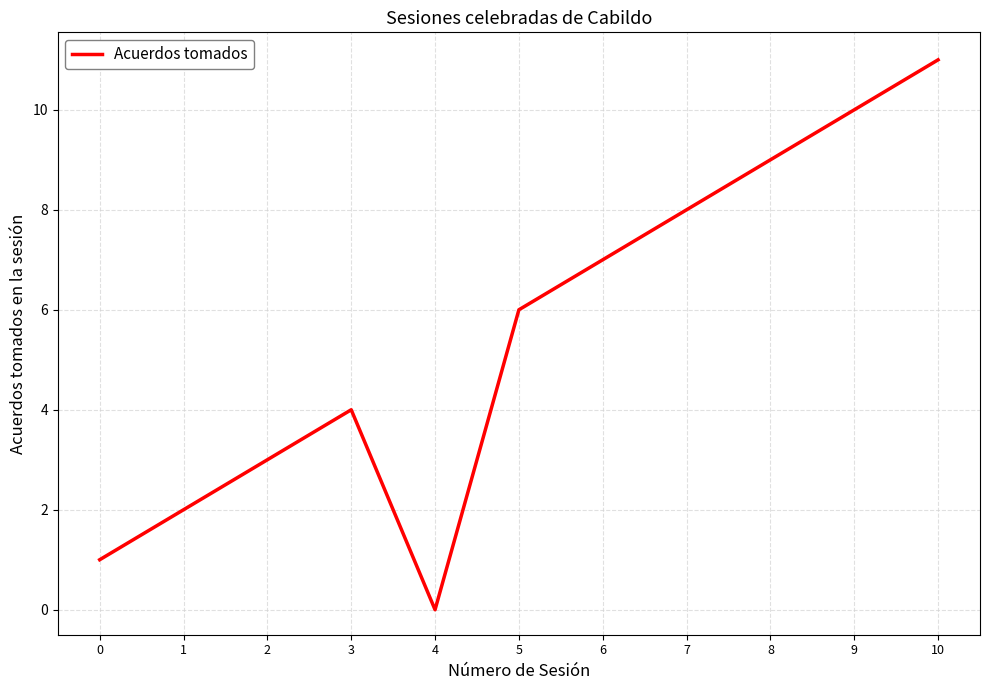

How many lines are shown in the chart?

1